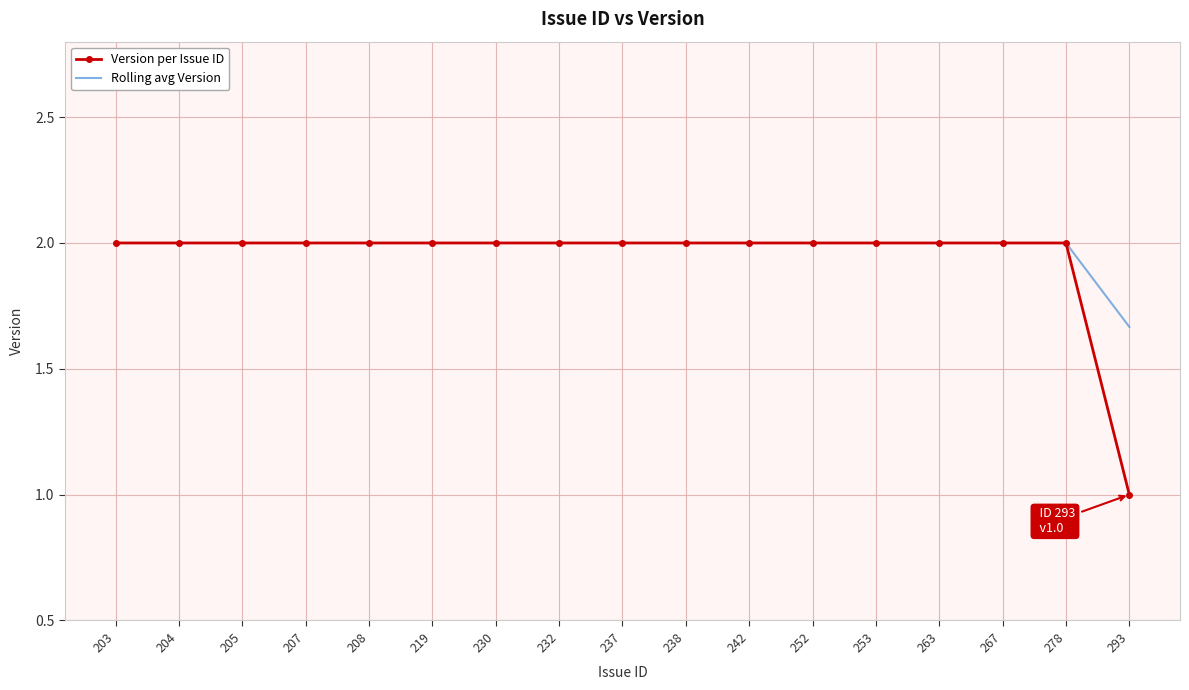

Which series has the largest range (max minus min)?

Version per Issue ID